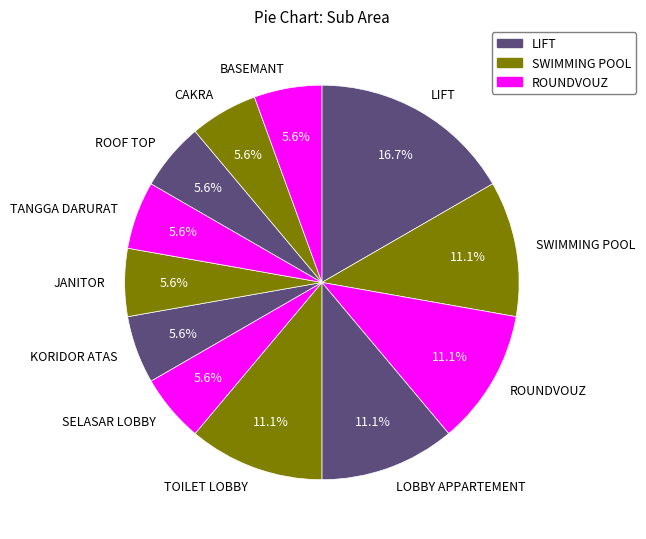

To the nearest percent, what portion does TANGGA DARURAT represent?

6%